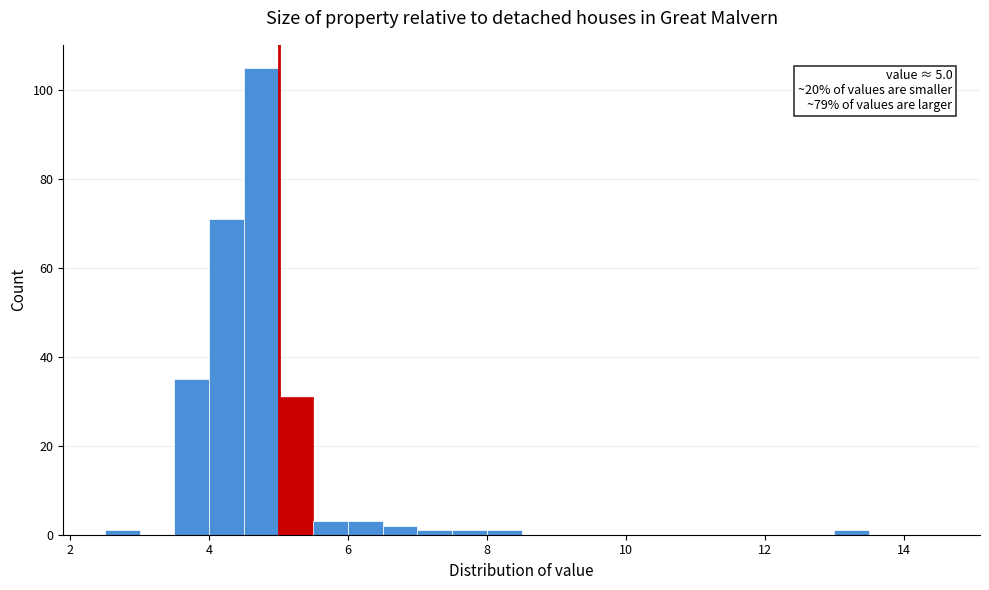

Read against the x-axis, roughly where is the centre of the tallest bar?

4.8